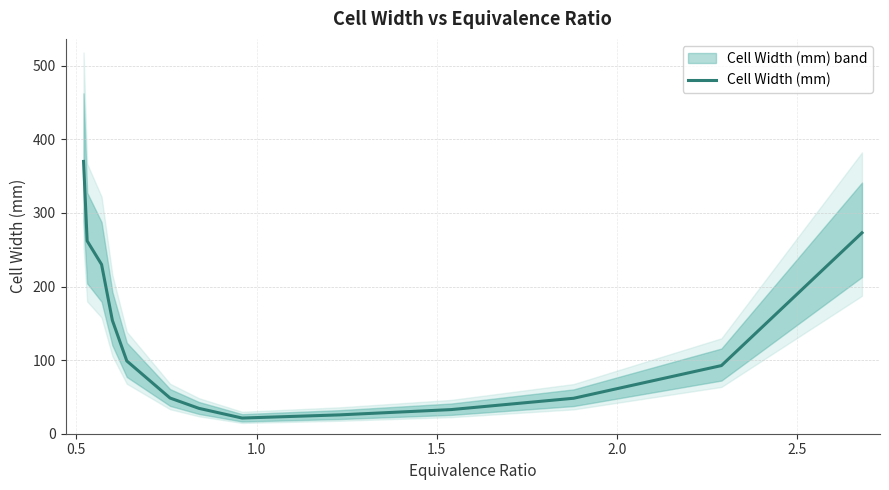

What is the sum of all values?

1715.4